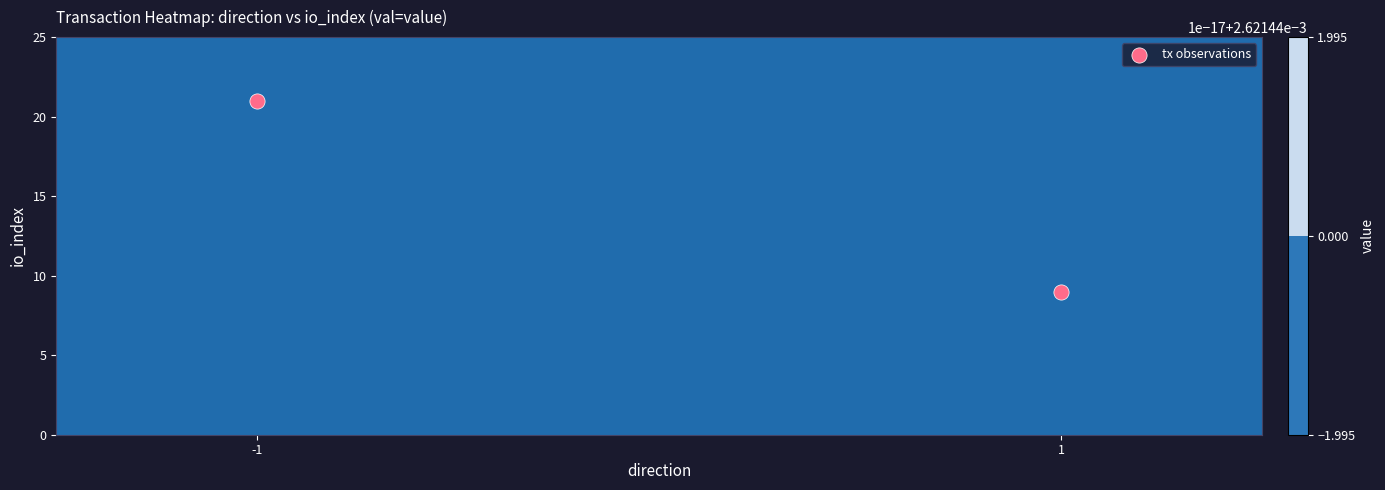

Reading right to left, what are all the values shown in this chart?

9	21